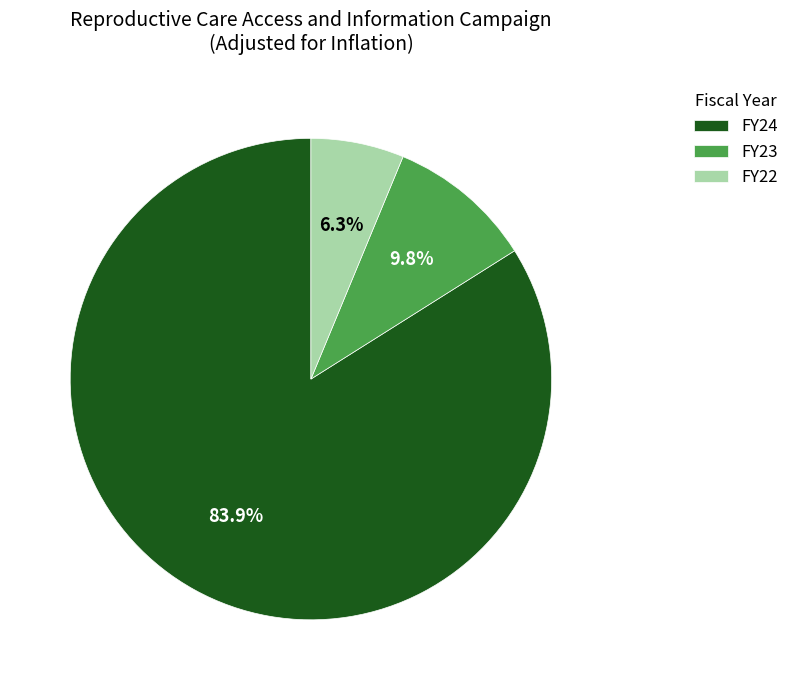

What percentage is the FY24 slice, to the nearest percent?

84%